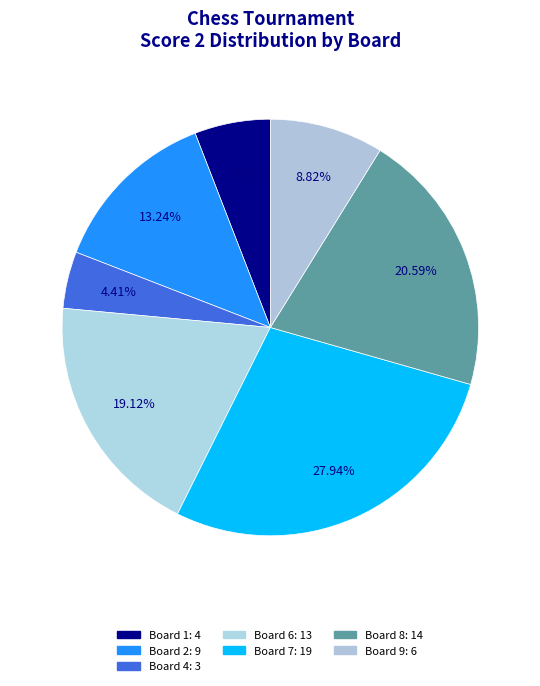

How many segments does this pie chart have?

7